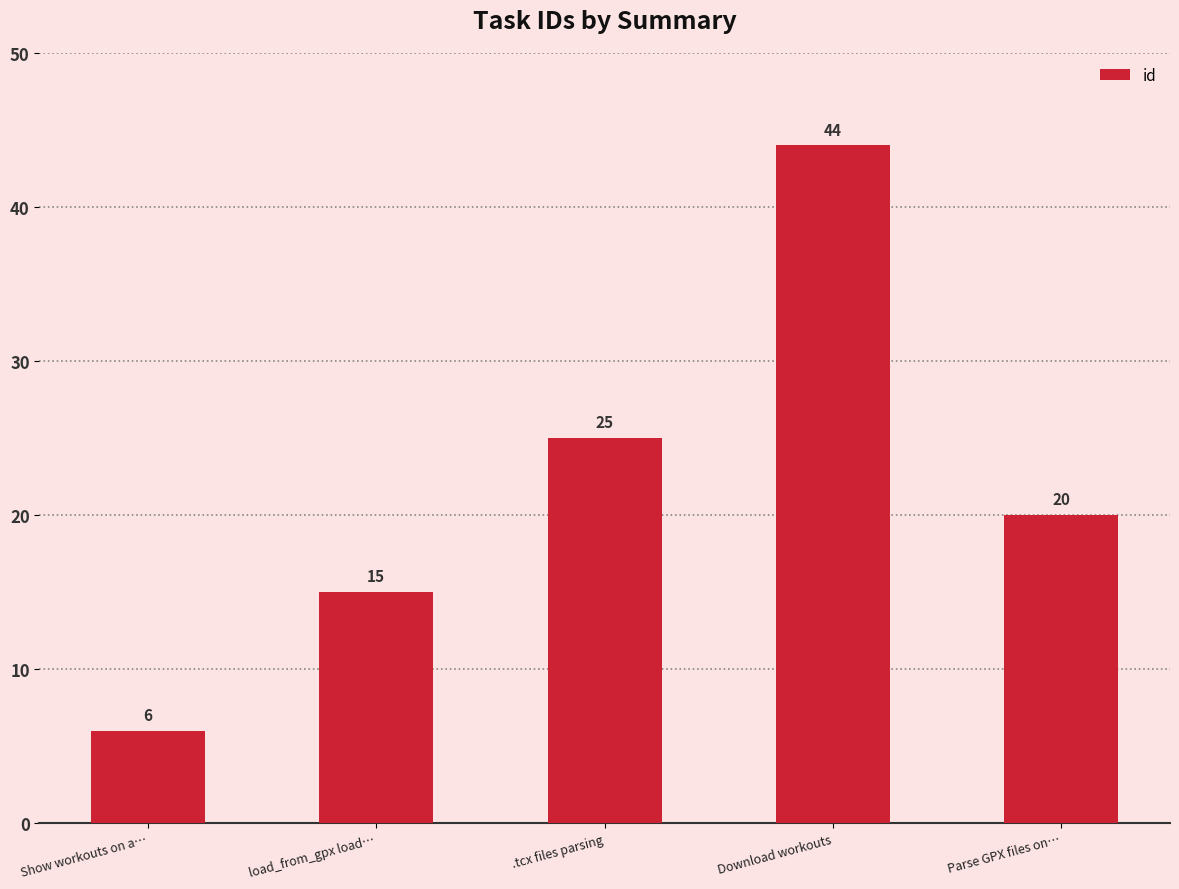

What is the maximum value shown in the chart?

44